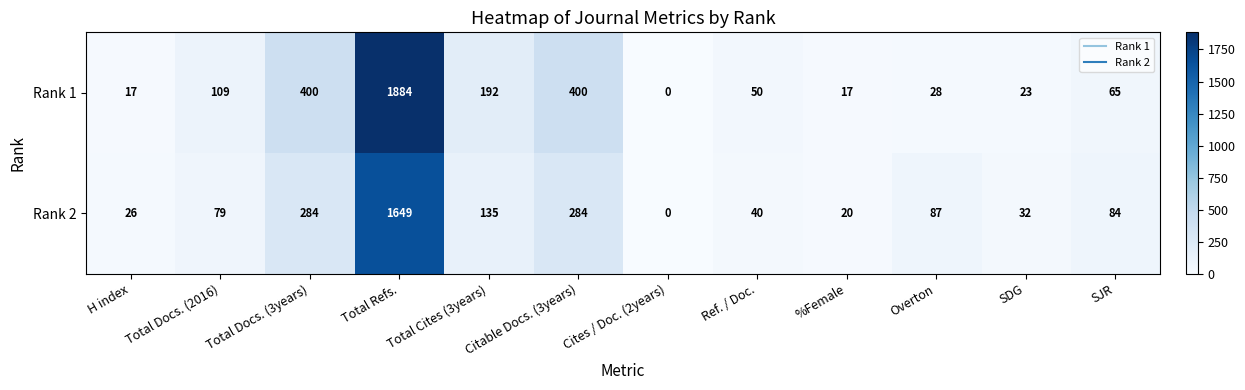

What is the difference between the Rank 2 values at %Female and SDG?

12